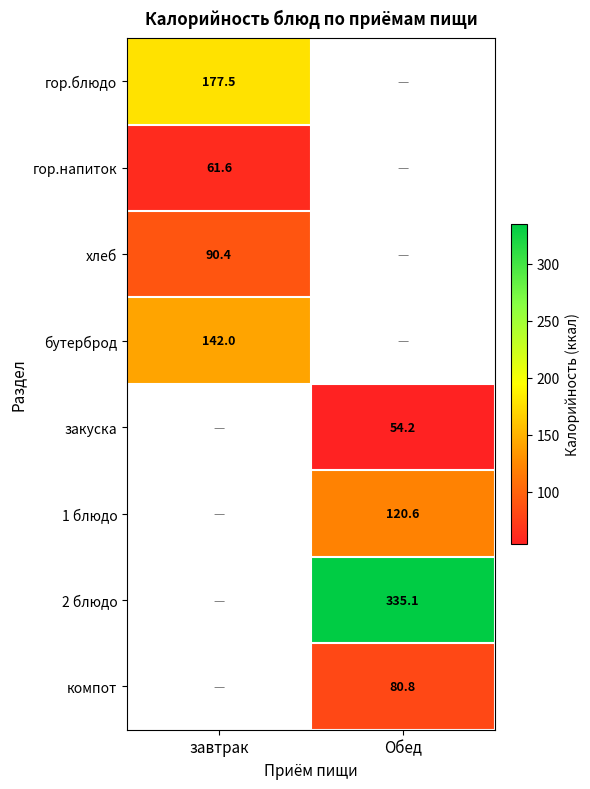

Which series has the largest range (max minus min)?

гор.блюдо